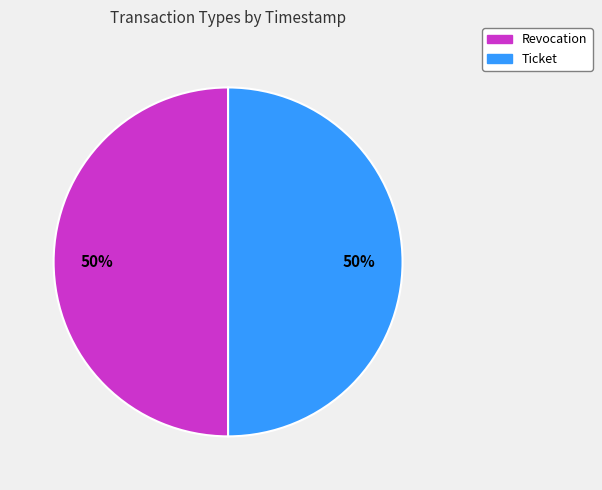

How many segments does this pie chart have?

2